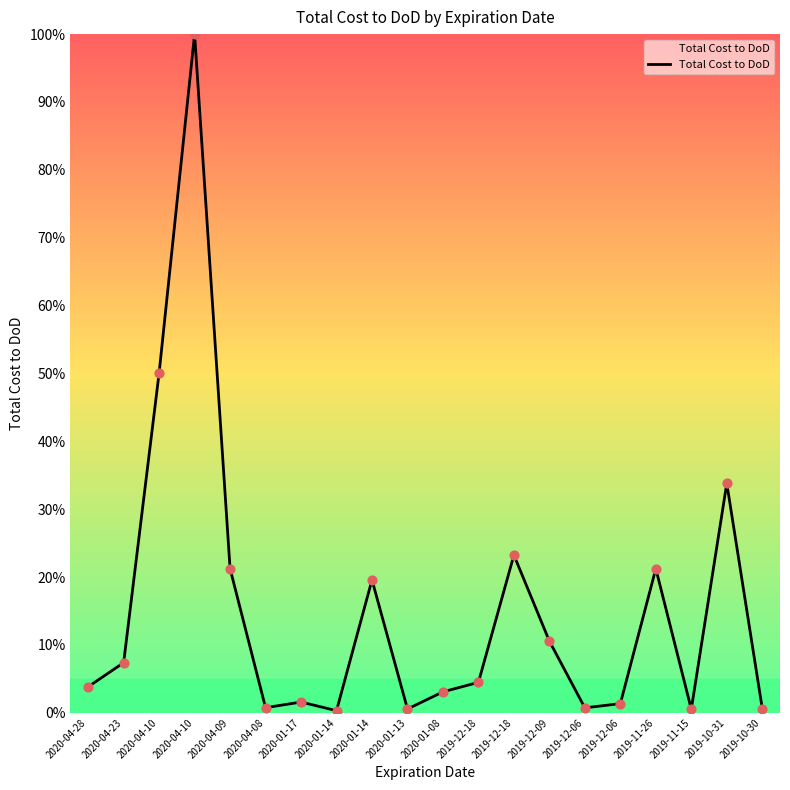

Which has a higher value, 2020-04-09 or 2020-01-13?

2020-04-09